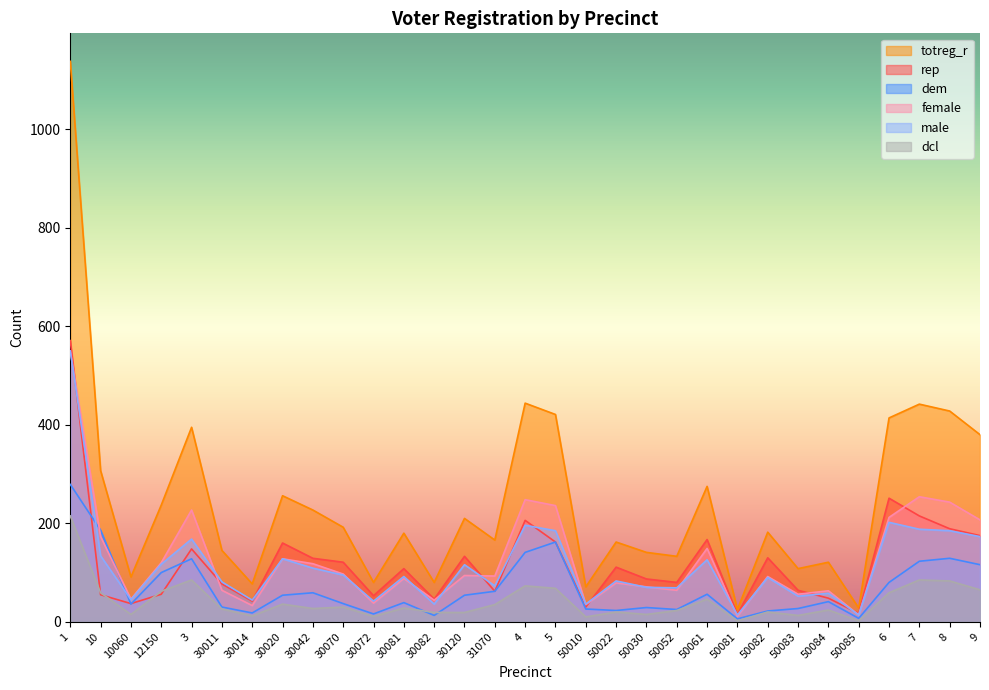

The value of dem at 5 is 162. True or false?

True